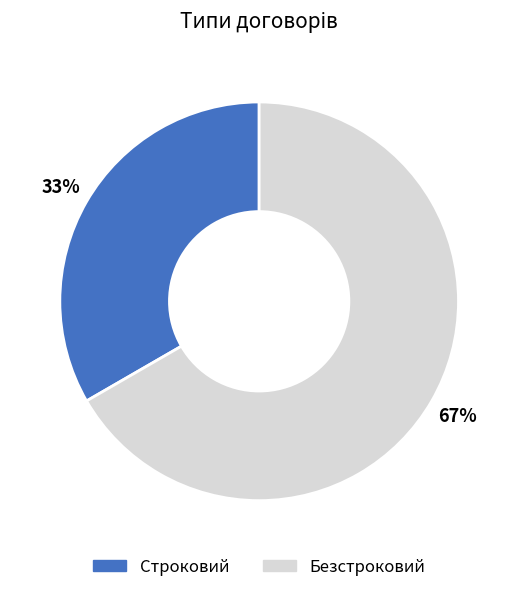

True or false: Безстроковий accounts for 55% of the total.

False